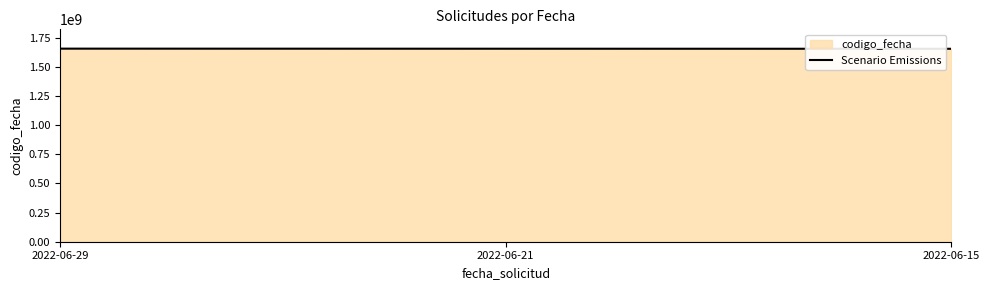

Which label corresponds to the smallest value in the chart?

2022-06-15